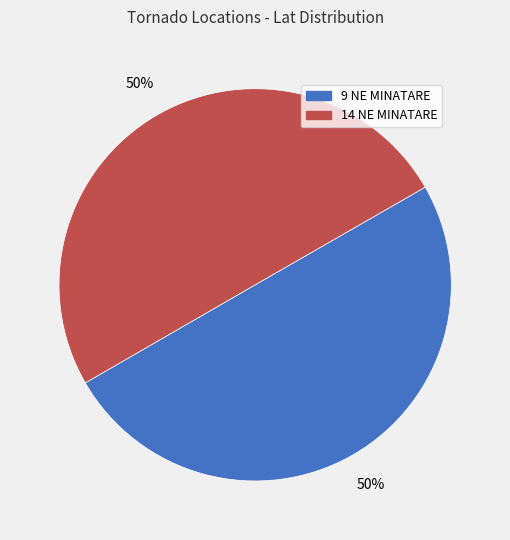

Approximately how many times larger is the value at 9 NE MINATARE compared to 14 NE MINATARE?

1.0